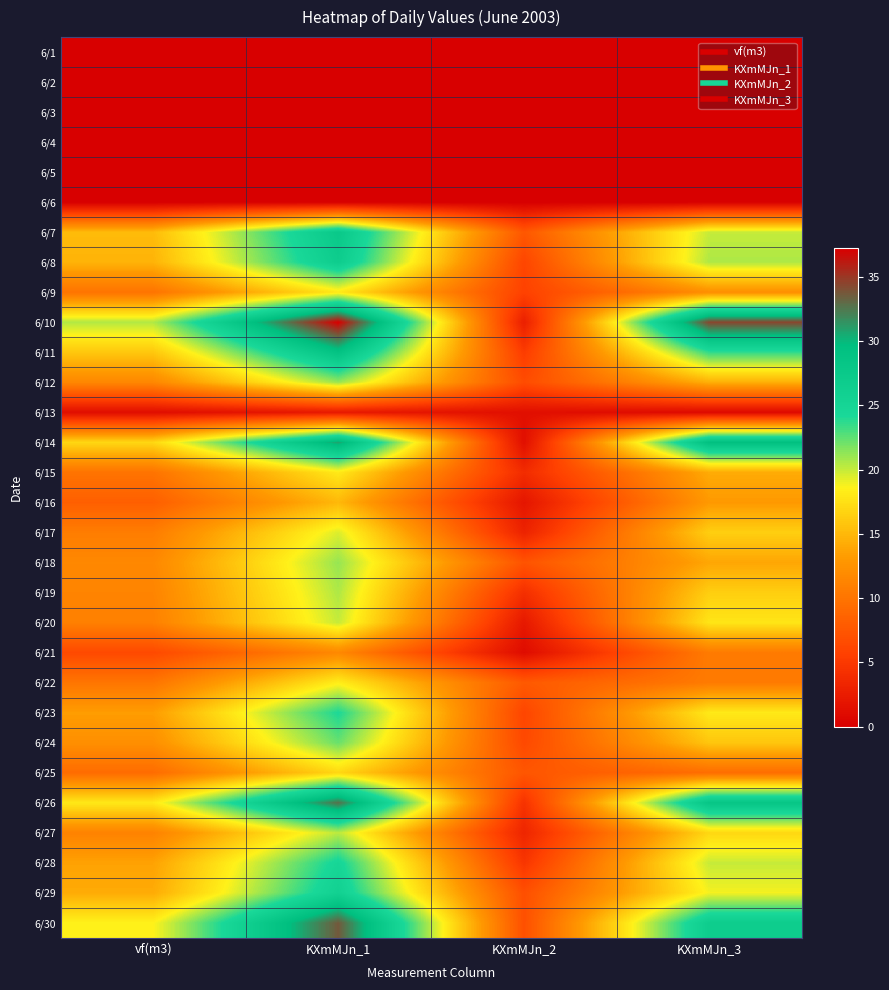

List the series in order of their peak value, highest first.

6/10, 6/30, 6/26, 6/14, 6/11, 6/7, 6/8, 6/29, 6/28, 6/23, 6/24, 6/18, 6/12, 6/19, 6/27, 6/20, 6/17, 6/22, 6/15, 6/9, 6/25, 6/16, 6/21, 6/13, 6/1, 6/2, 6/3, 6/4, 6/5, 6/6